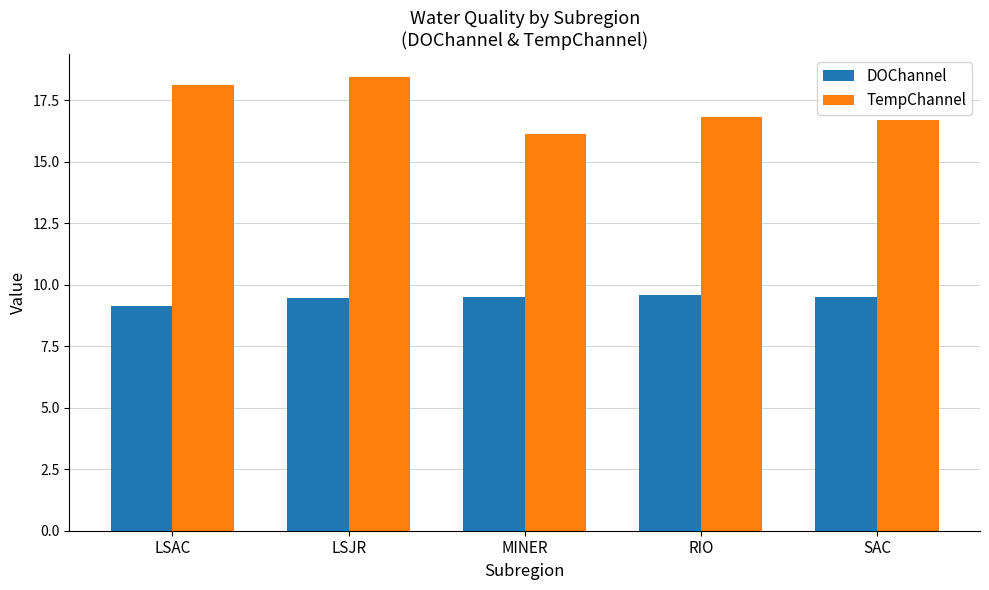

Rank the series by their average value, from lowest to highest.

DOChannel, TempChannel